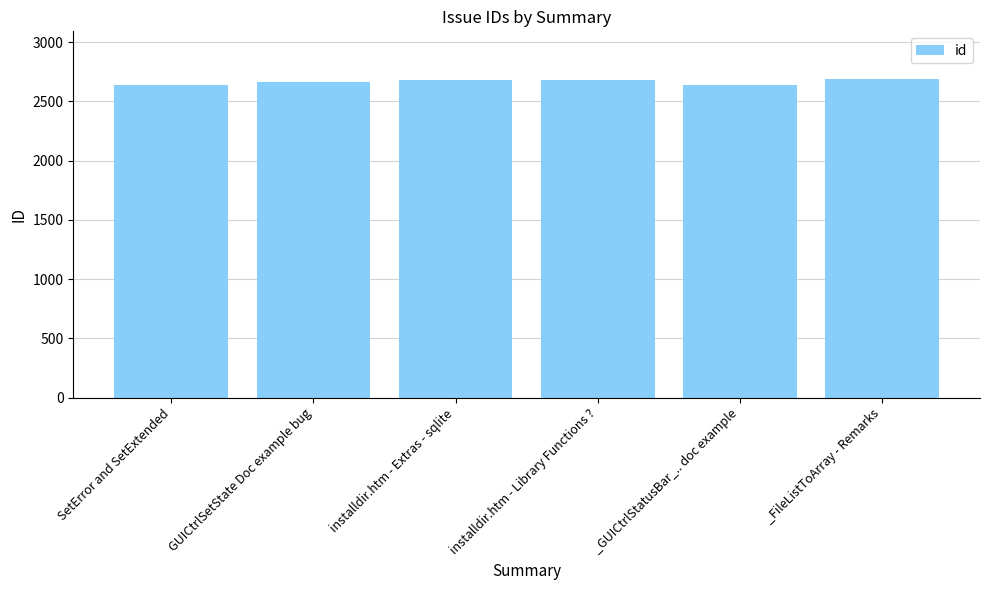

What is the value of the 5th bar from the left?

2637